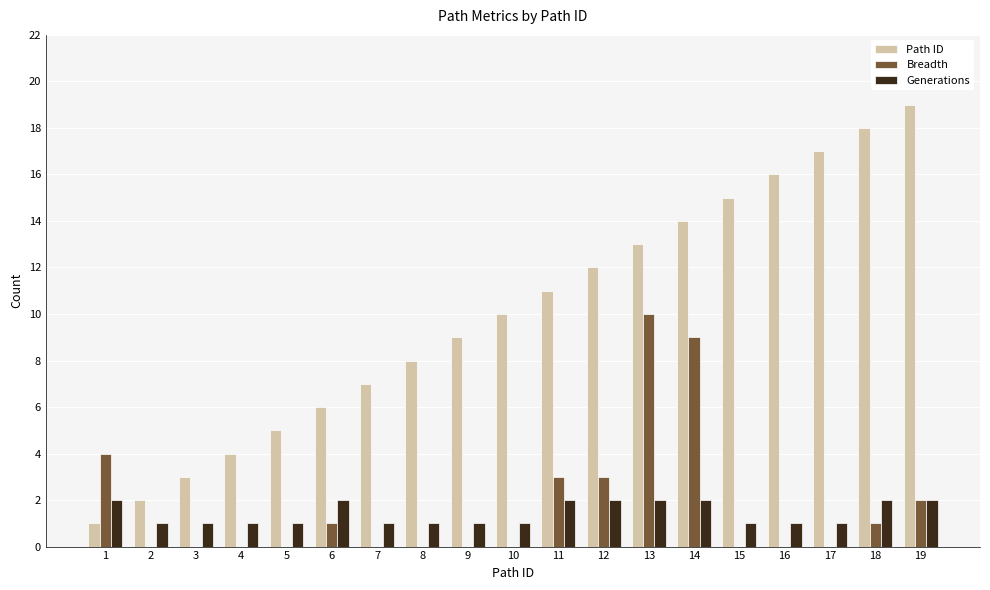

What is the total value across all series at 17?

18